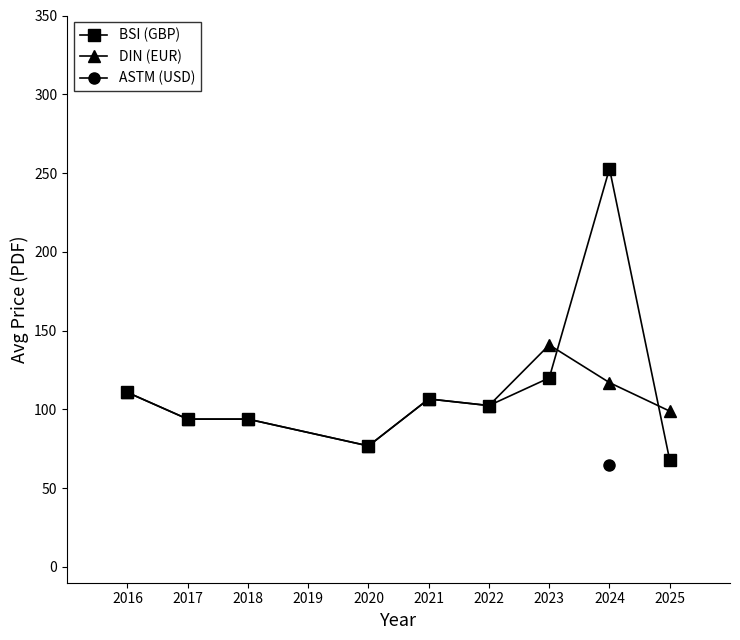

Is this an area chart (filled region under the line)?

No